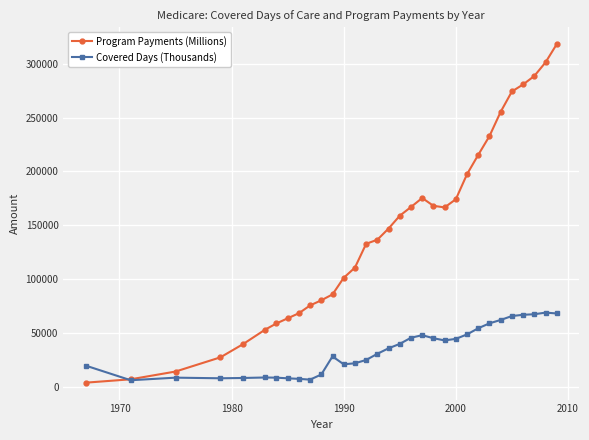

At how many categories does at least one series exceed 298989?

2